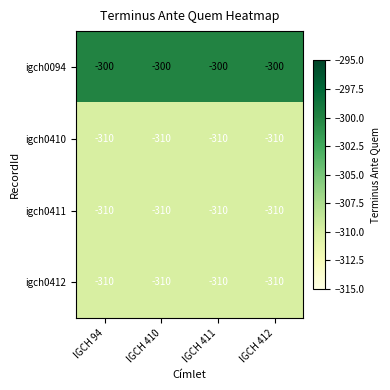

What is the difference between the highest and lowest values at IGCH 410?

10